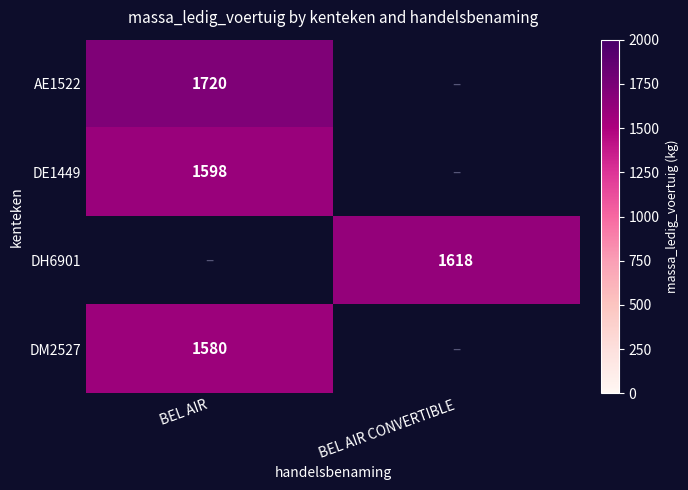

The DH6901 series shows 1618 at BEL AIR CONVERTIBLE. True or false?

True